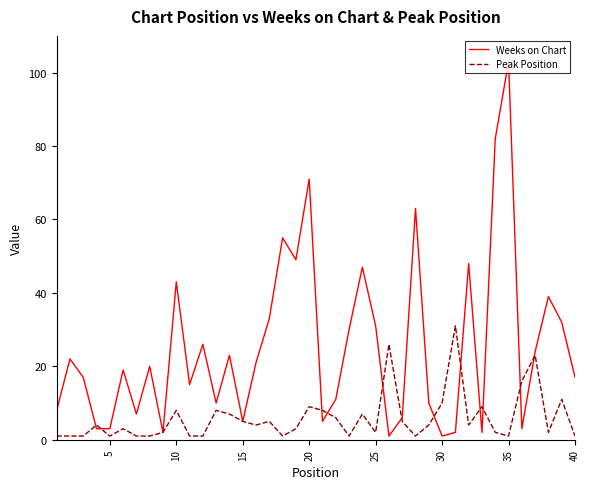

List the series in order of their peak value, lowest first.

Peak Position, Weeks on Chart